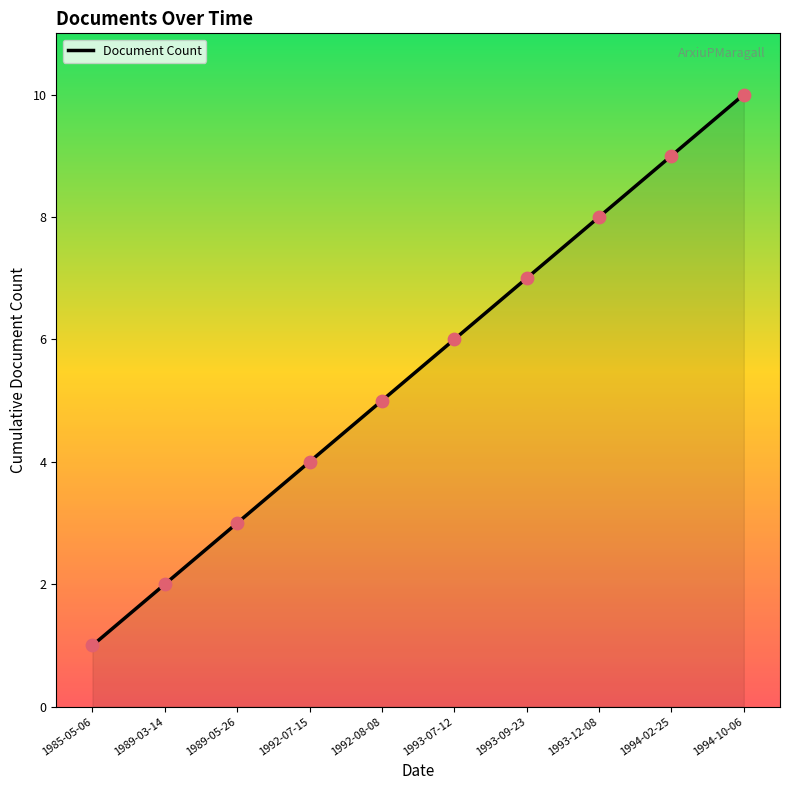

Between 1993-12-08 and 1994-10-06, which is larger?

1994-10-06